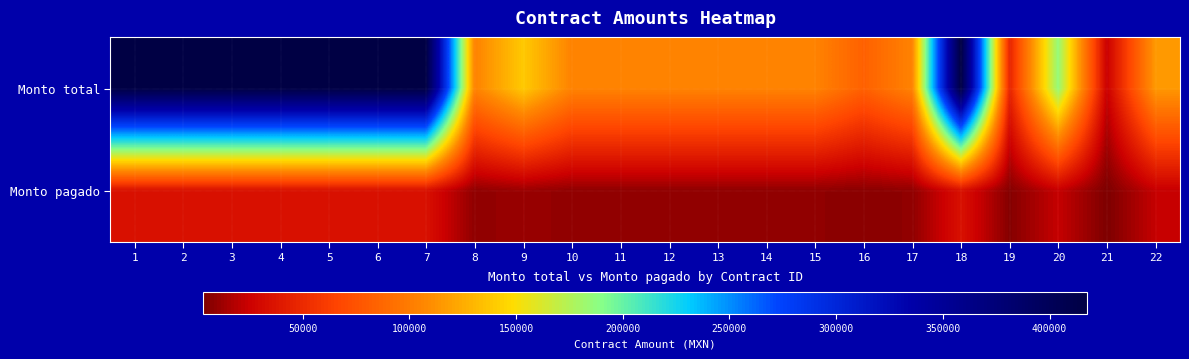

Reading left to right, extract all data points from this chart.

Monto total: 1=417600	2=417600	3=417600	4=417600	5=417600	6=417600	7=417600	8=104400	9=139200	10=104400	11=104400	12=104400	13=104400	14=104400	15=104400	16=83520	17=104400	18=417600	19=46400	20=185600	21=24360	22=116000
Monto pagado: 1=34800	2=34800	3=34800	4=34800	5=34800	6=34800	7=34800	8=8700	9=11600	10=8700	11=8700	12=8700	13=8700	14=8700	15=8700	16=6960	17=8700	18=34800	19=5800	20=23200	21=3480	22=23200